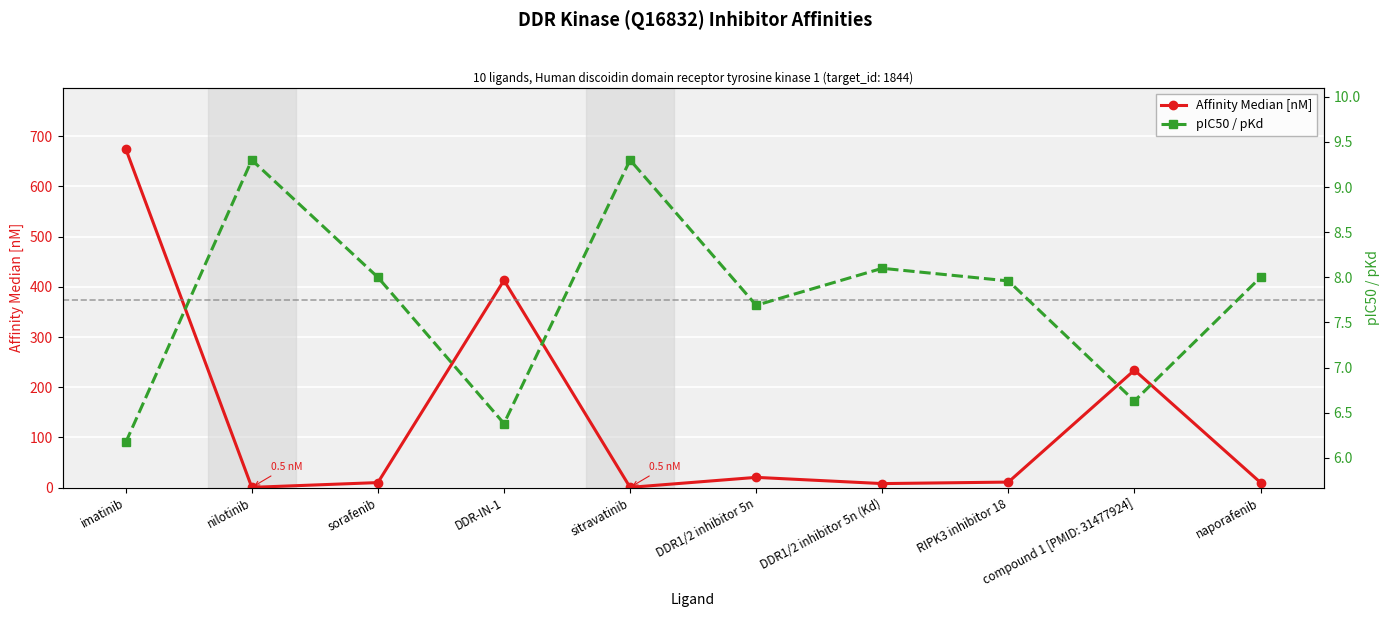

Count the number of categories in the chart.

10